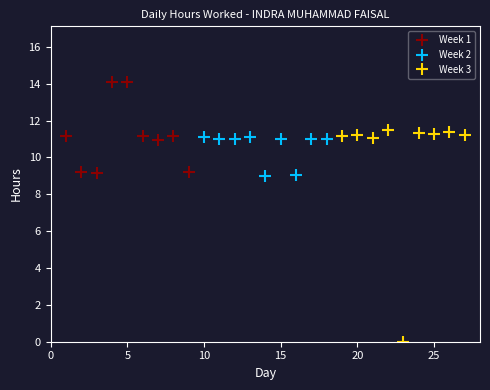

True or false: Week 1 has more than 0 interior local peaks.

True